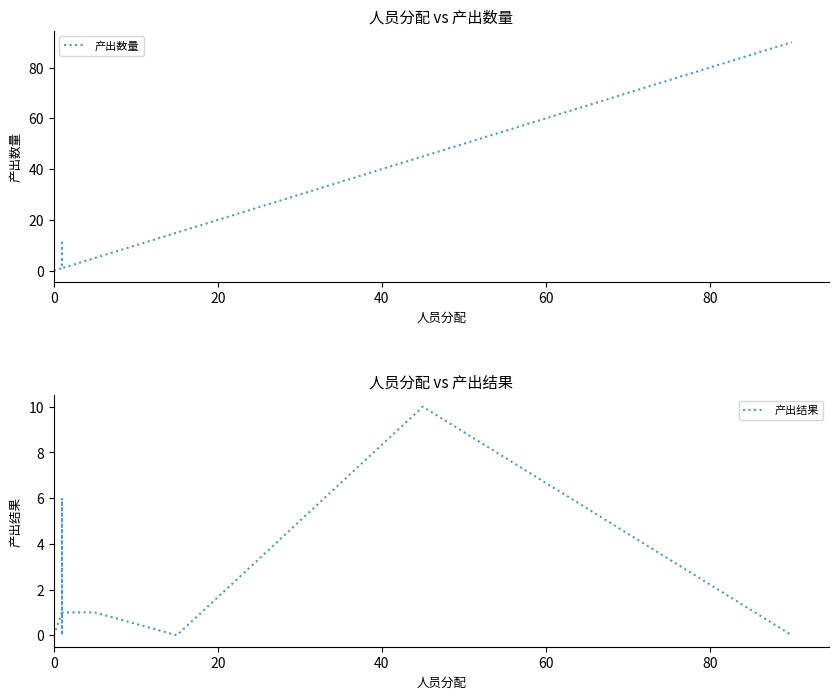

True or false: 产出数量 and 产出结果 intersect in this chart.

False